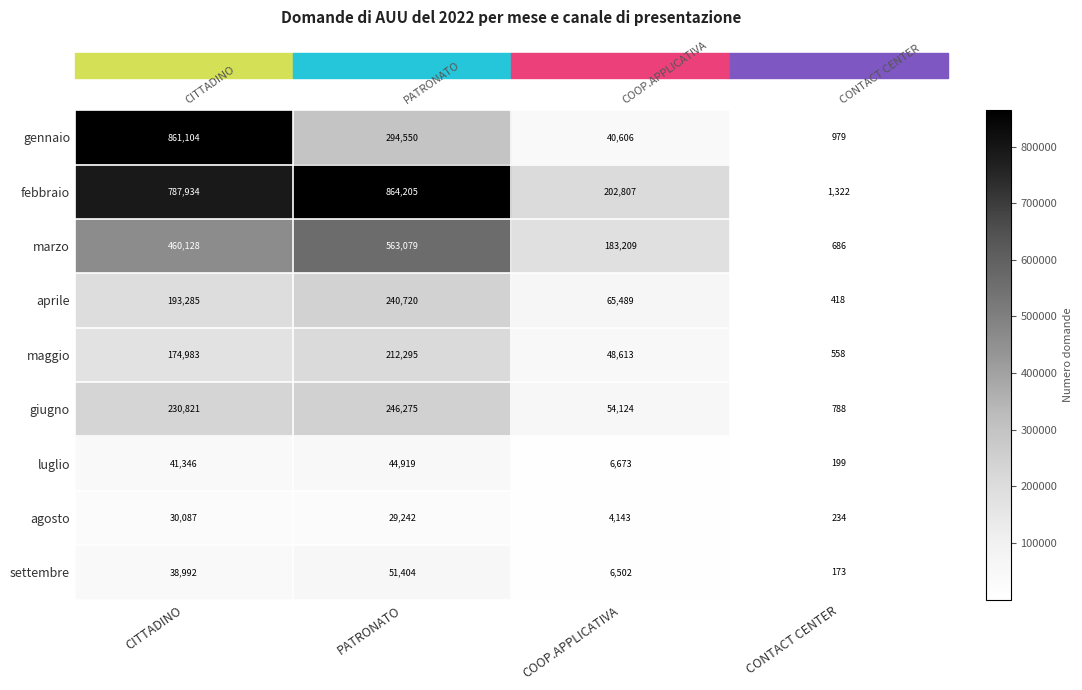

What is the difference between the second highest and minimum values in the maggio series?

174425